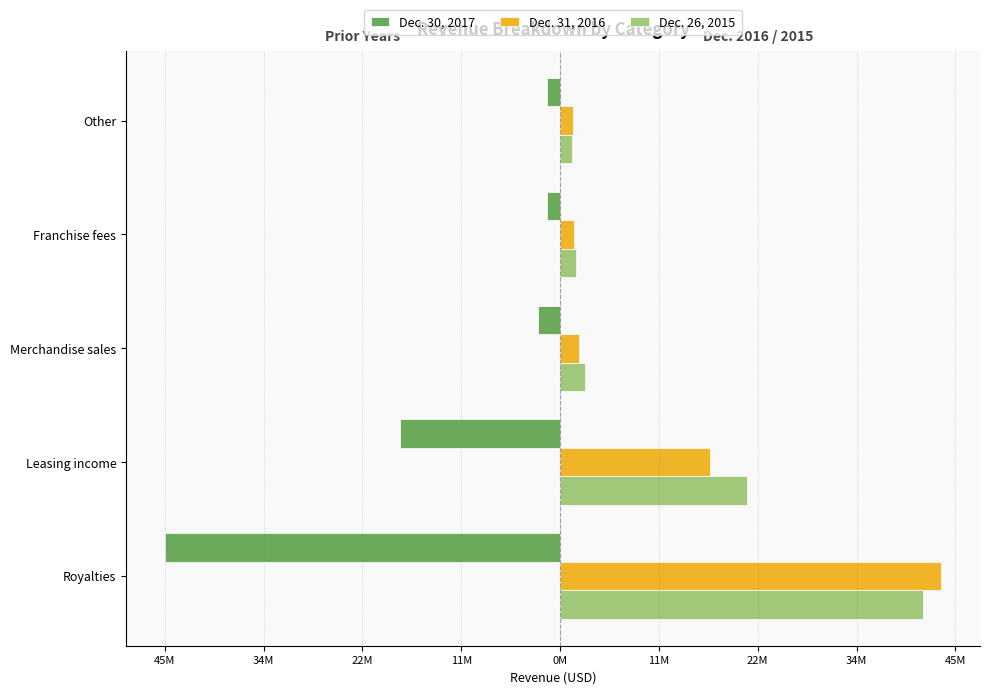

What are all the series names shown in the legend?

Dec. 30, 2017, Dec. 31, 2016, Dec. 26, 2015